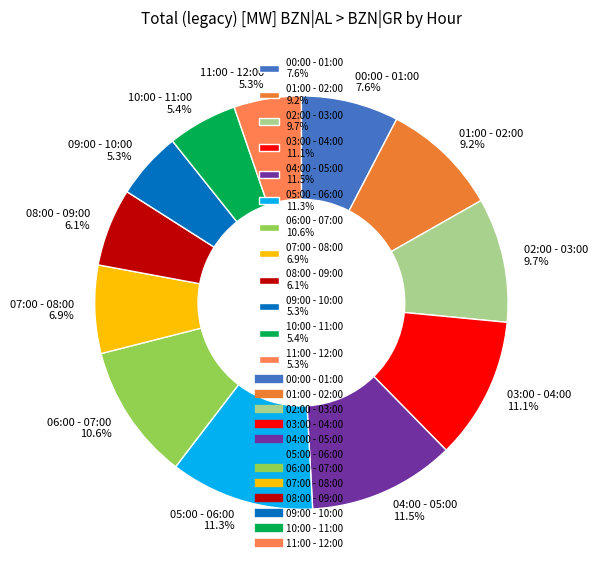

Between 02:00 - 03:00 9.7% and 05:00 - 06:00 11.3%, which is larger?

05:00 - 06:00 11.3%